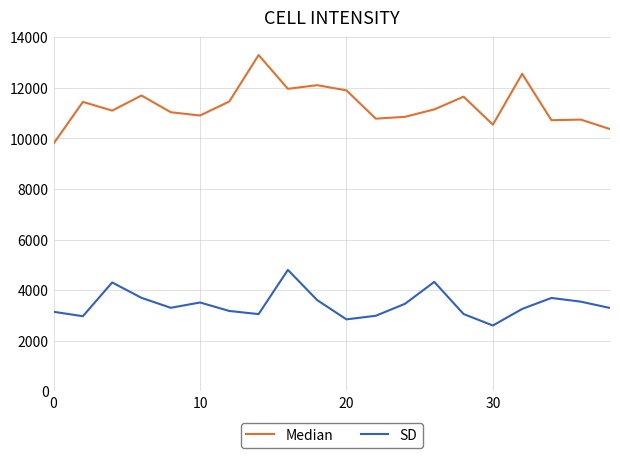

What is the greatest value displayed?

13300.0